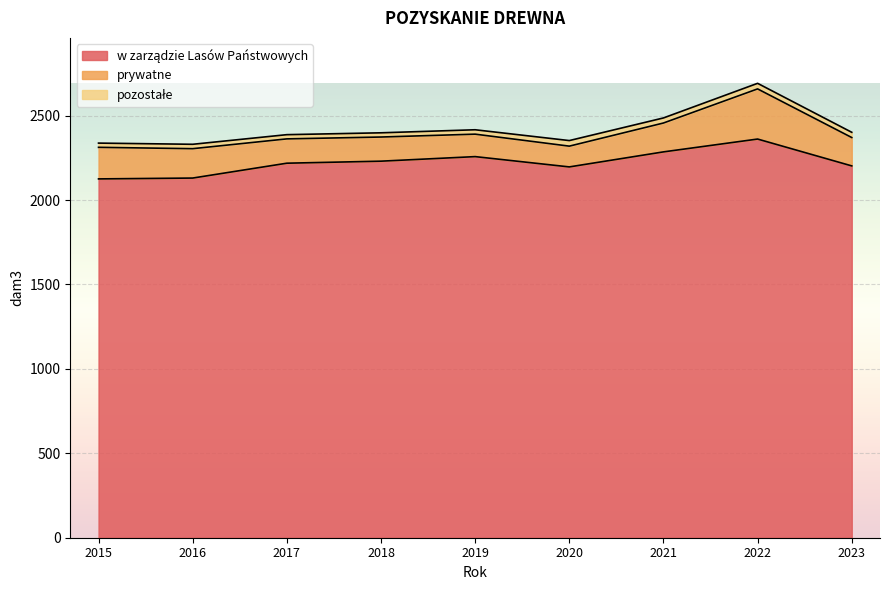

What is the sum of all w zarządzie Lasów Państwowych values?

20004